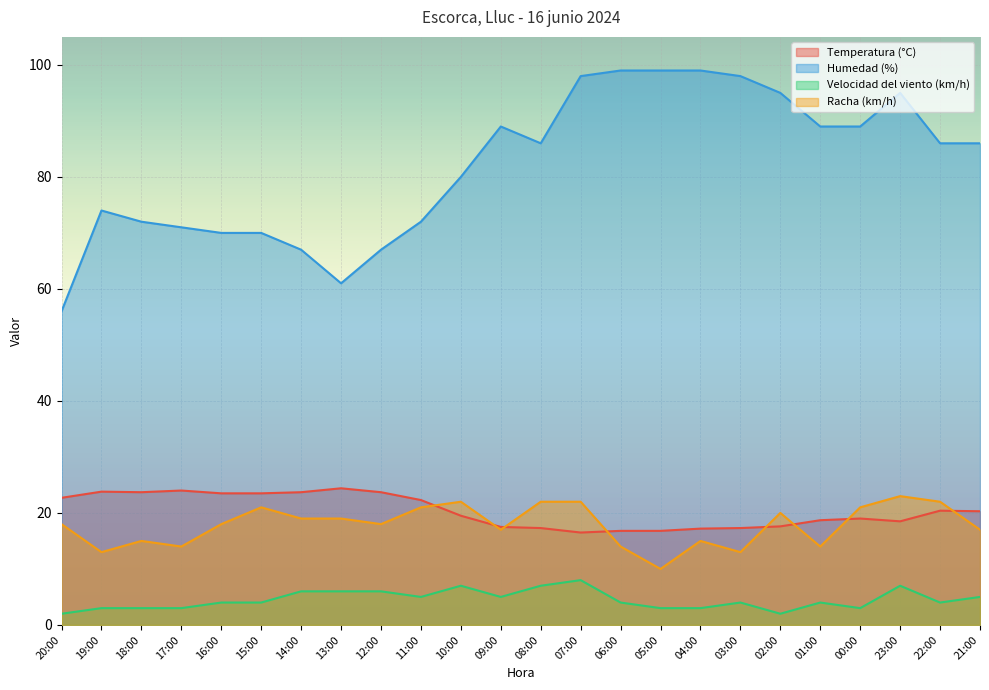

What is the difference between the highest and lowest values at 02:00?

93.0